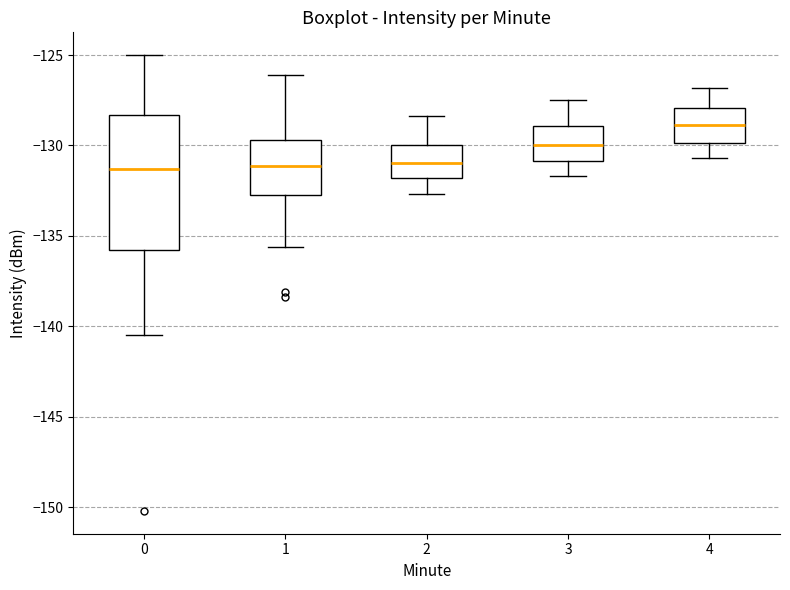

Which box has the highest median line?

4